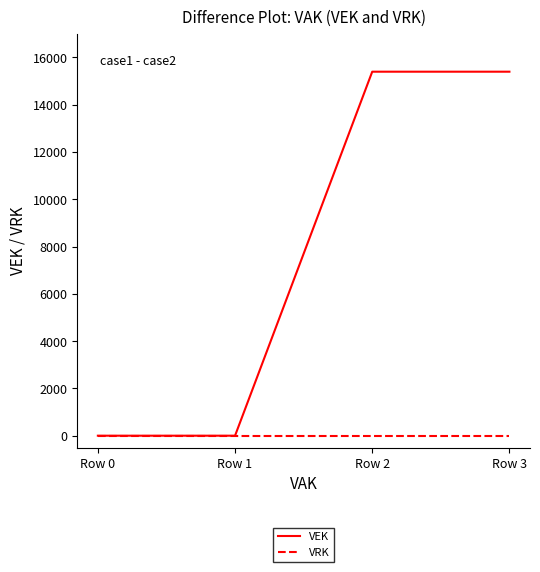

List the series in order of their peak value, highest first.

VEK, VRK